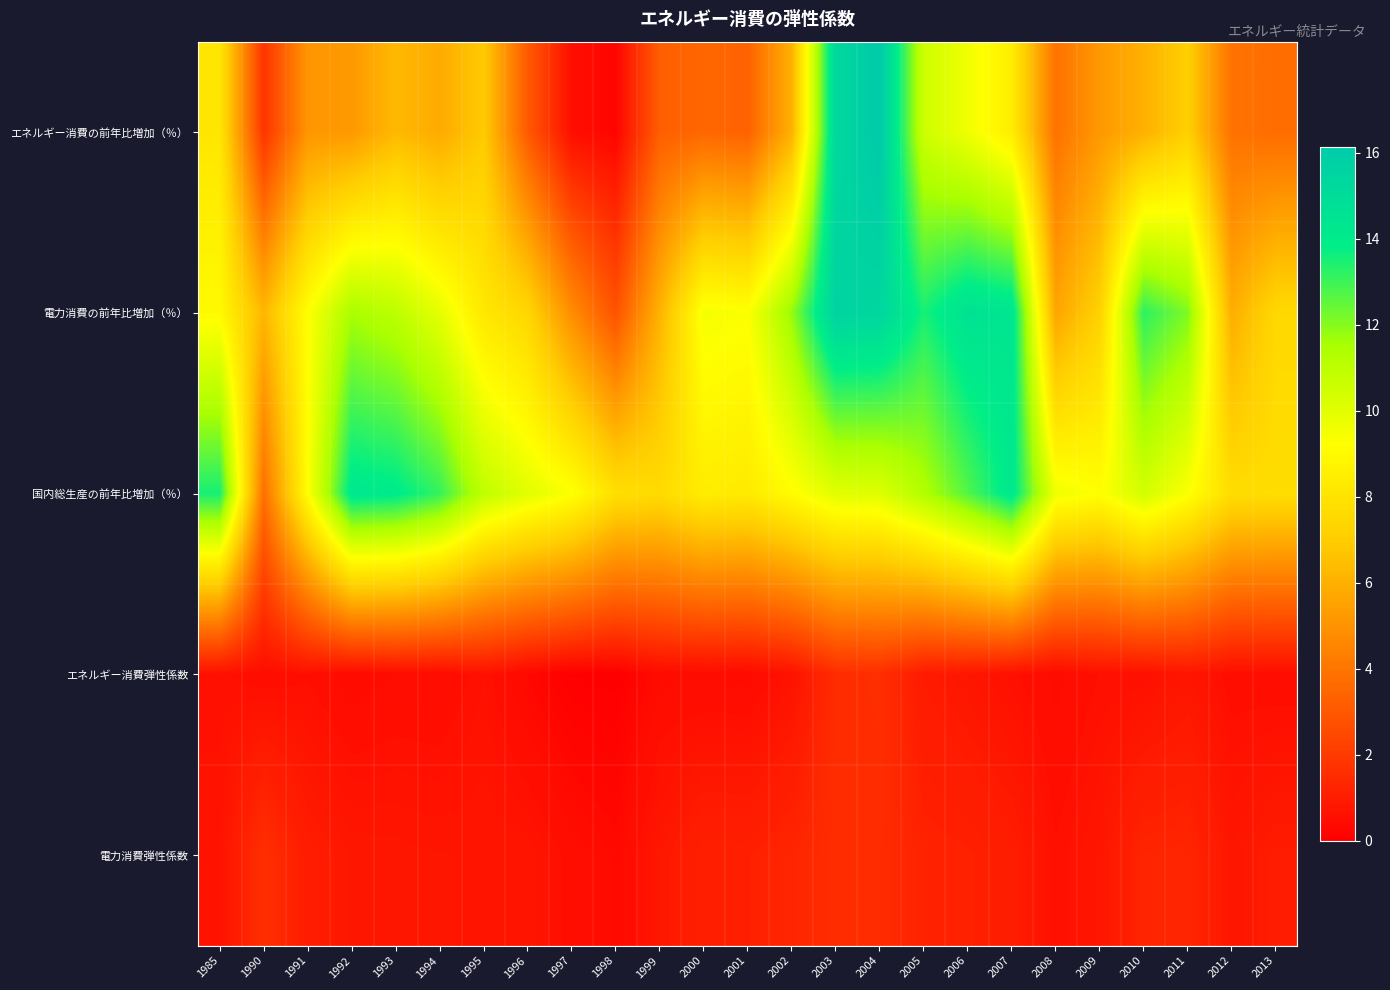

What is the difference between the highest and lowest values at 2012?

7.2